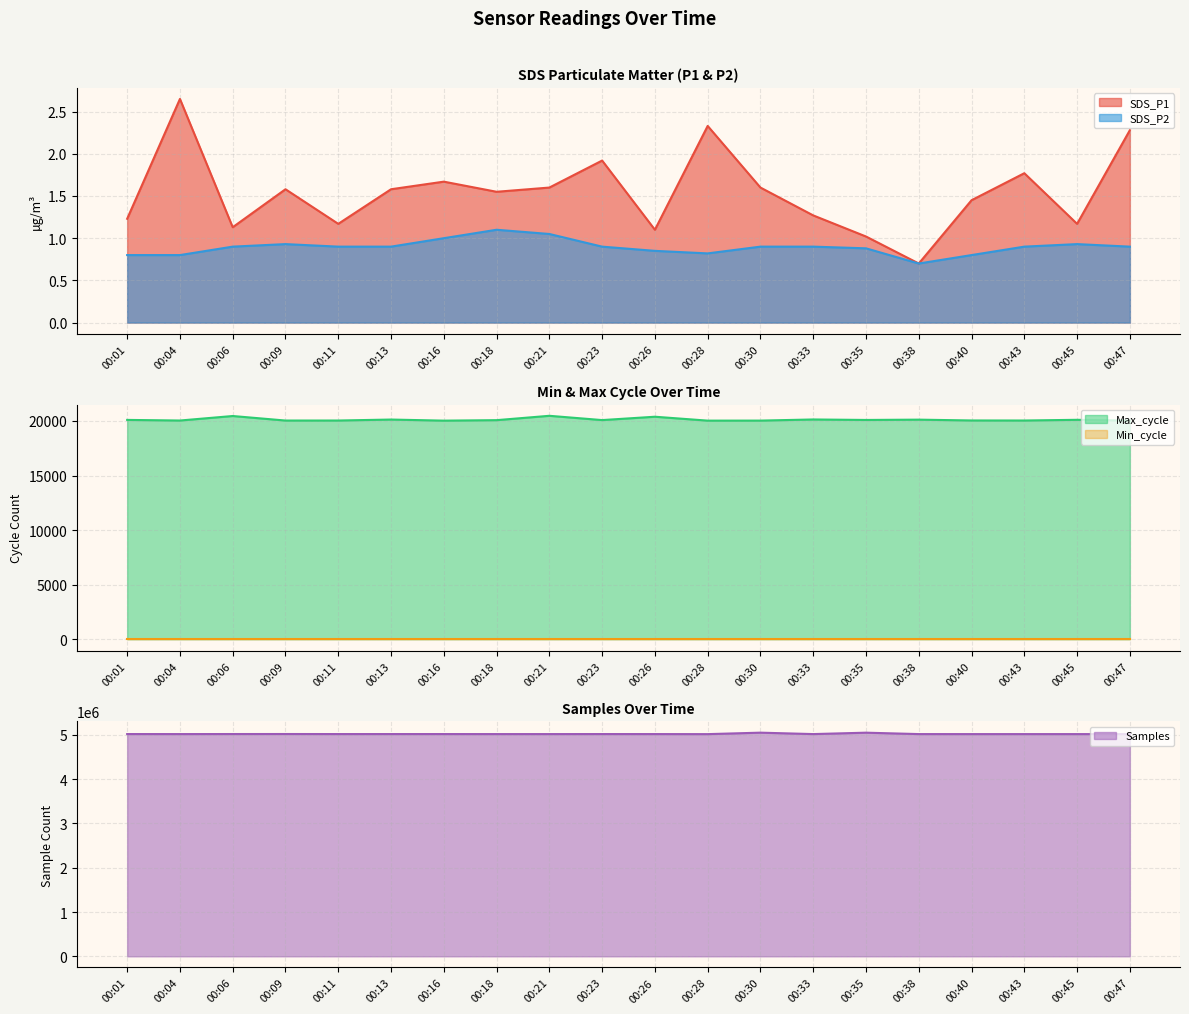

The value of SDS_P1 at 00:11 is 0.3. True or false?

False